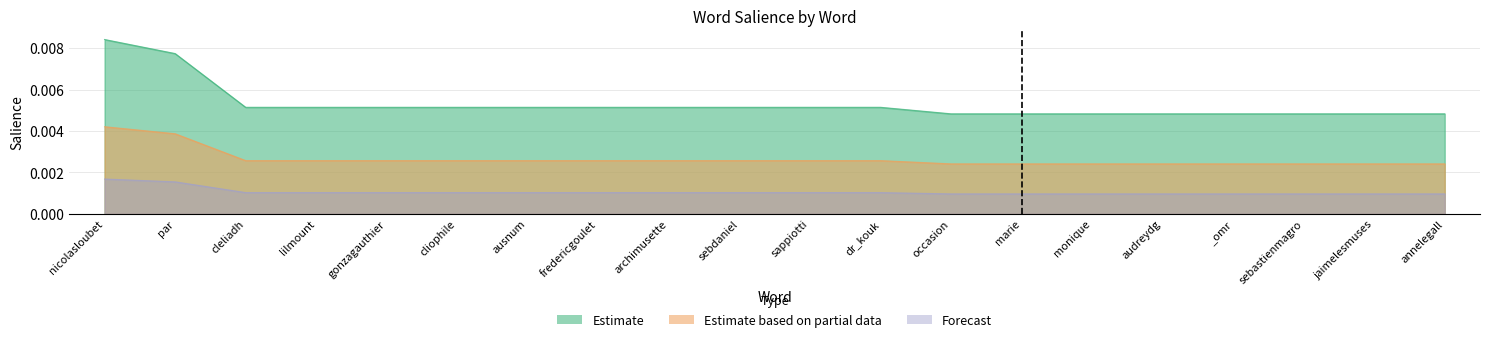

Which category has the highest value in the Estimate series?

nicolasloubet